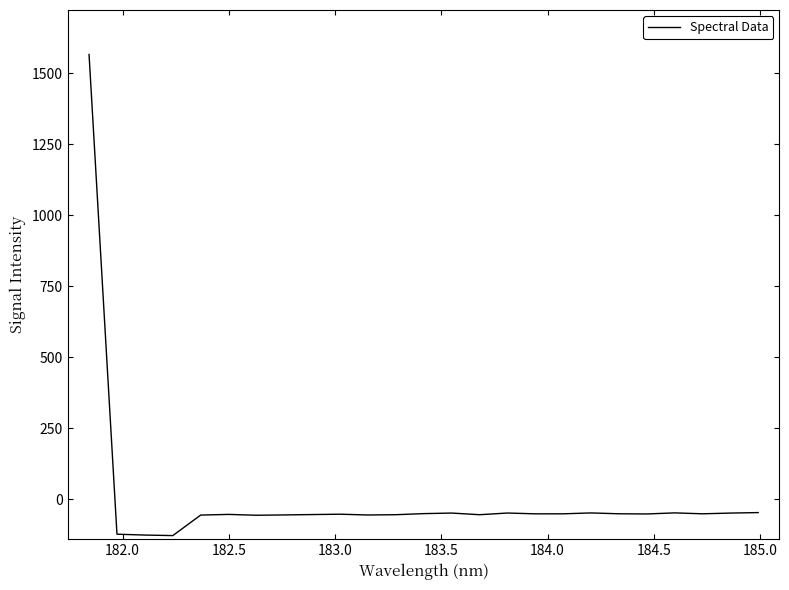

What is the difference between the maximum and minimum values?

1692.2